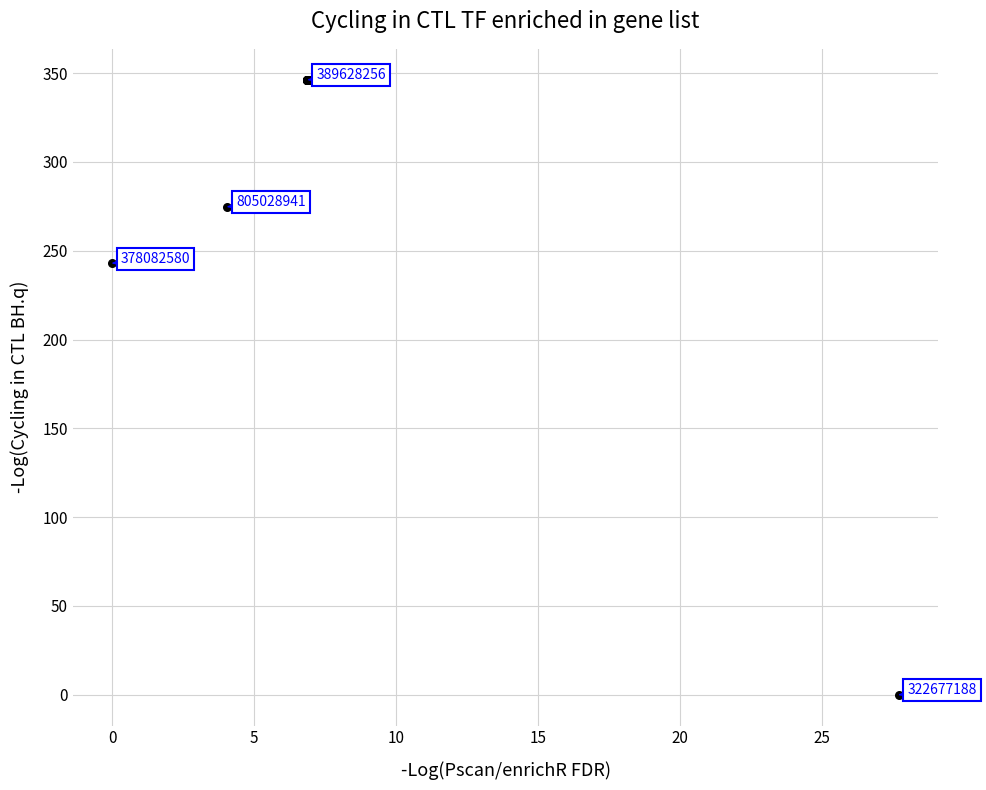

What Y value in the scatter plot is closest to 173?

243.0